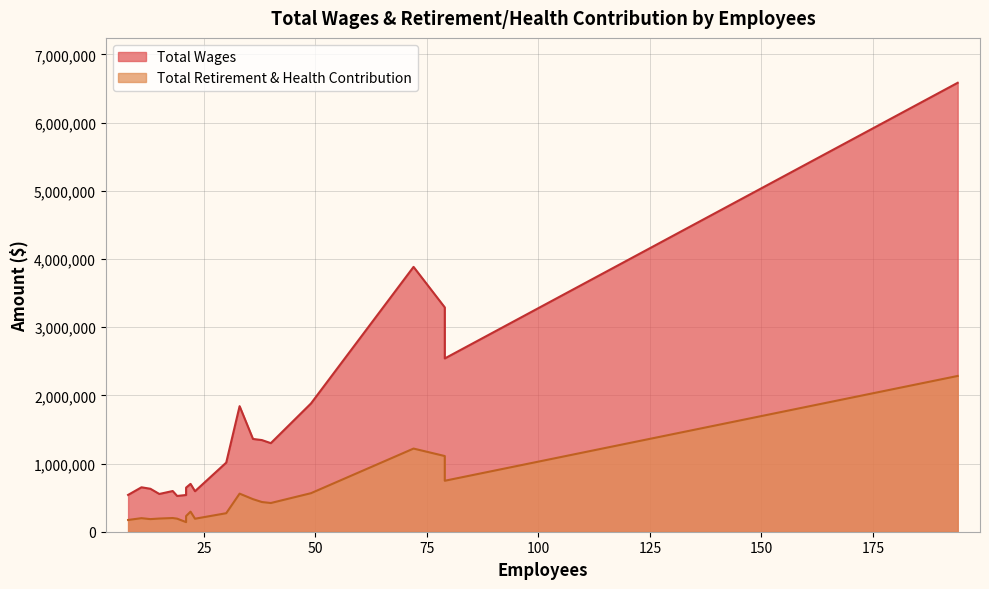

What are all the series names shown in the legend?

Total Wages, Total Retirement & Health Contribution